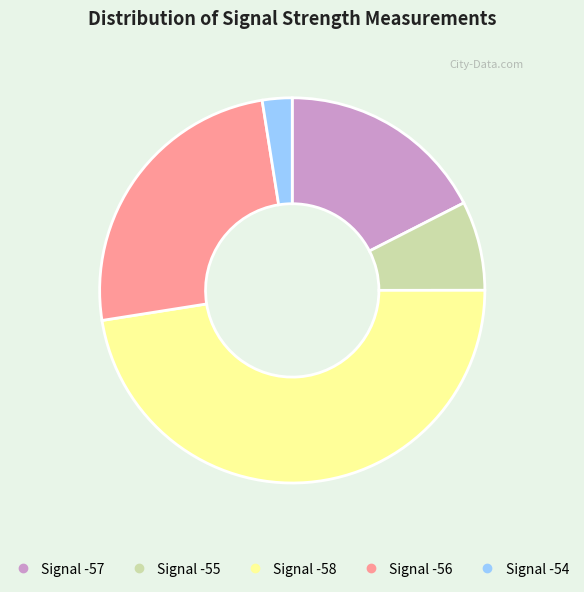

Is there a majority slice in this chart?

No